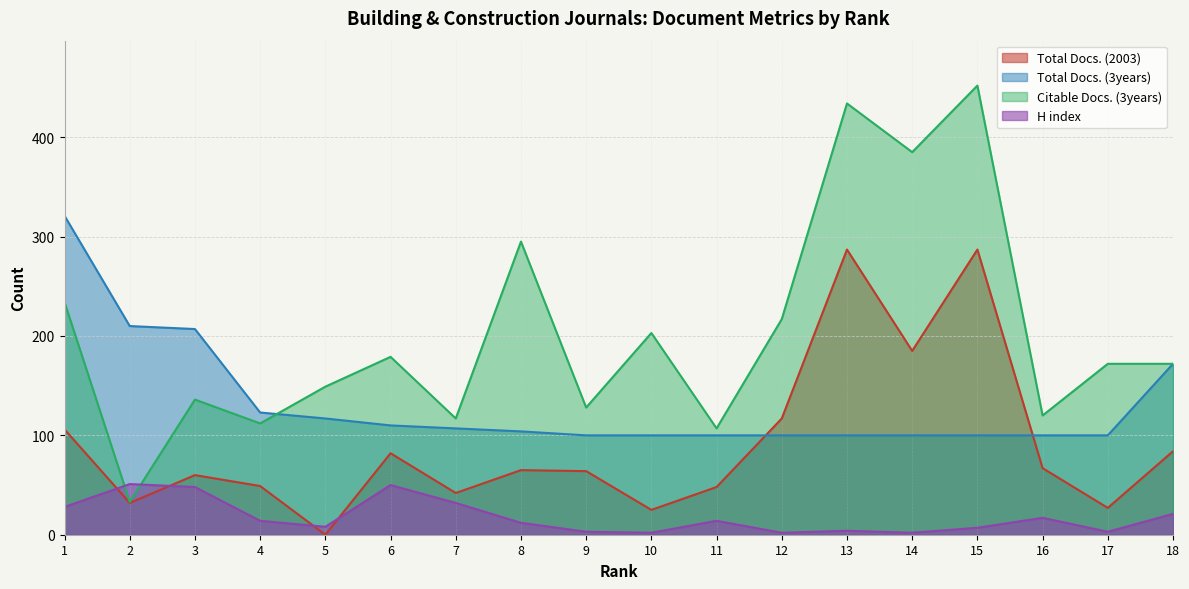

What is the value of the Citable Docs. (3years) point at the 8th from the left?

295